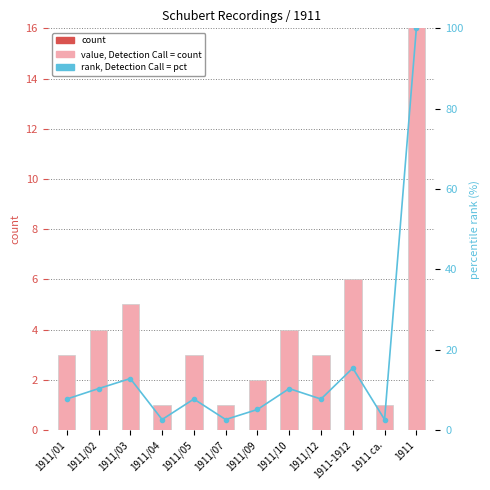

Reading left to right, transcribe all the data shown in this chart.

count: 1911/01=3.0	1911/02=4.0	1911/03=5.0	1911/04=1.0	1911/05=3.0	1911/07=1.0	1911/09=2.0	1911/10=4.0	1911/12=3.0	1911-1912=6.0	1911 ca.=1.0	1911=39.0
percentile rank within the sample: 1911/01=7.7	1911/02=10.3	1911/03=12.8	1911/04=2.6	1911/05=7.7	1911/07=2.6	1911/09=5.1	1911/10=10.3	1911/12=7.7	1911-1912=15.4	1911 ca.=2.6	1911=100.0